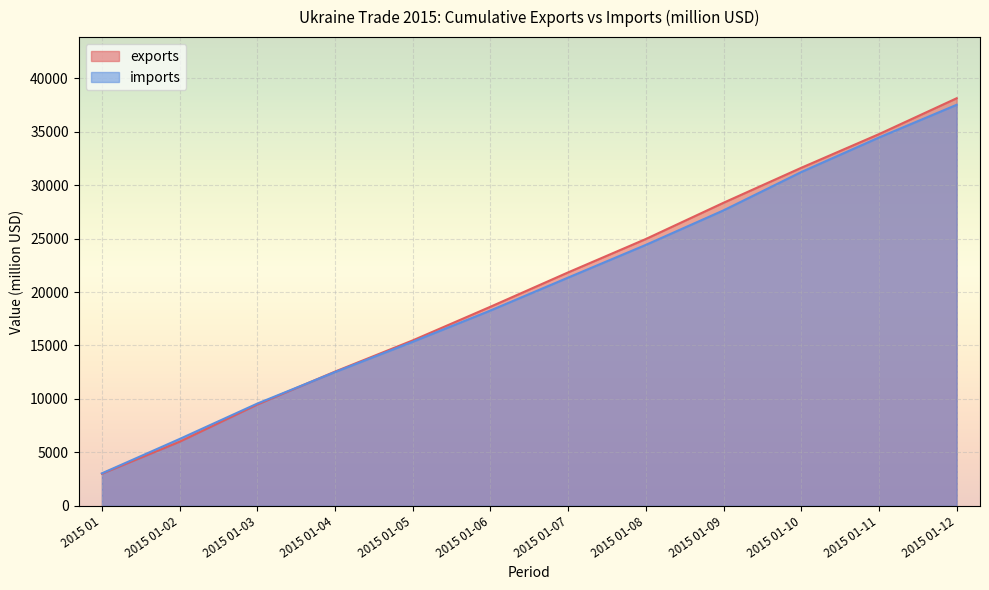

What is the sum of all exports values?

244791.4